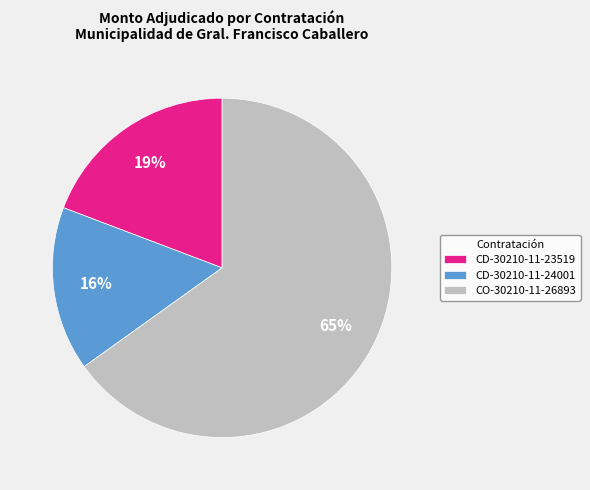

To the nearest percent, what percentage of the pie is CD-30210-11-24001?

16%